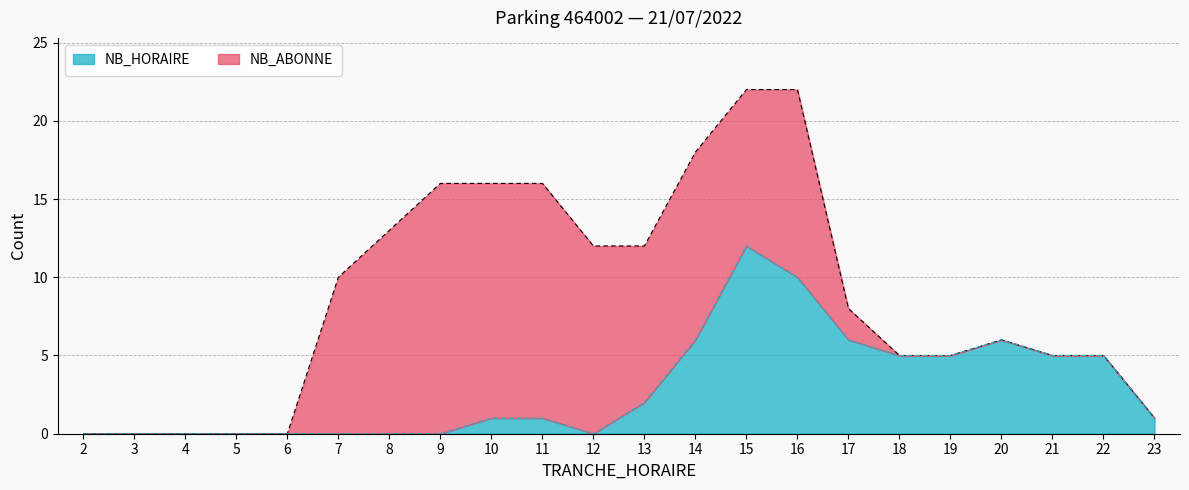

Which category has the lowest value across all series?

2